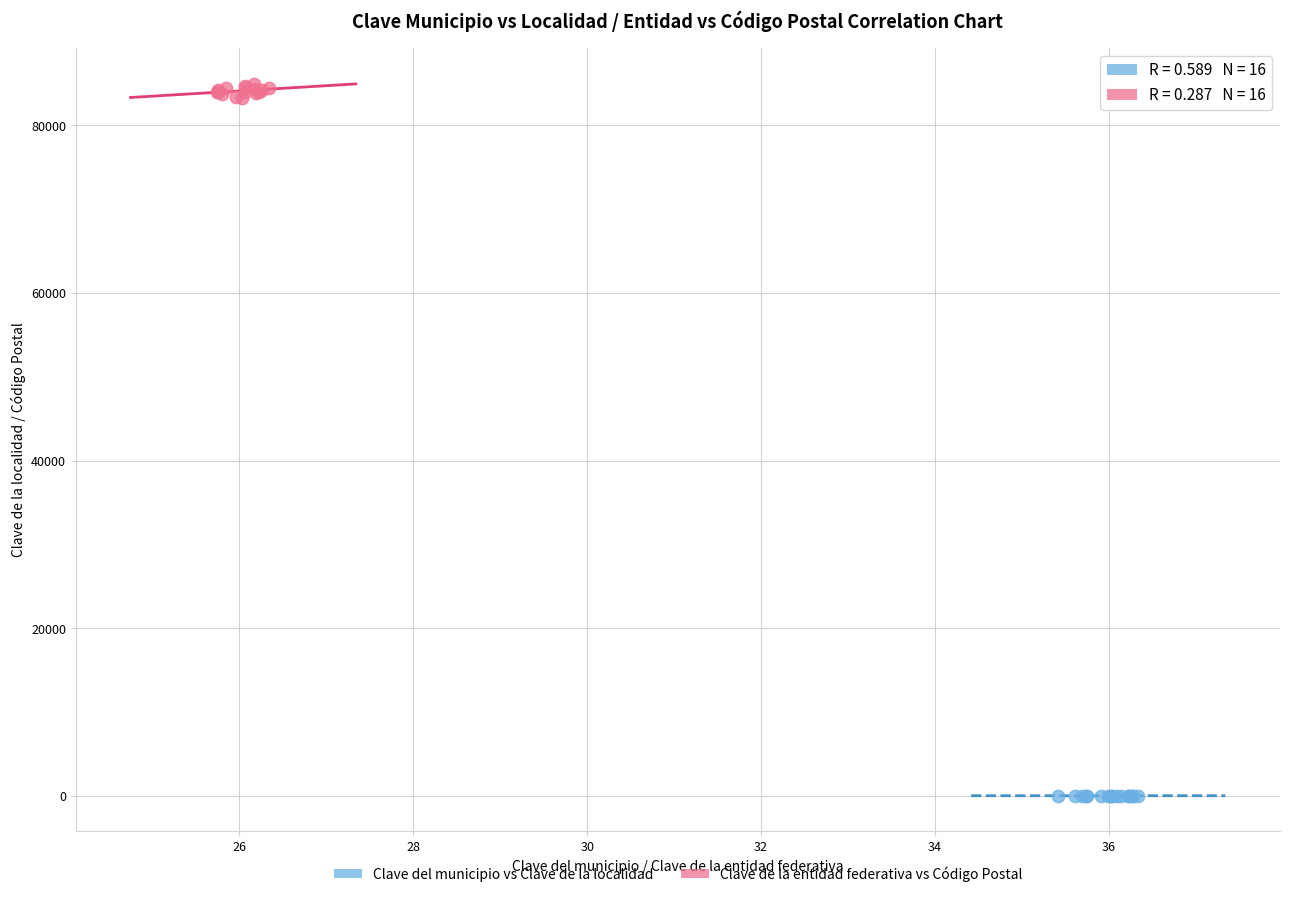

What are all the series names shown in the legend?

Clave del municipio vs Clave de la localidad, Clave de la entidad federativa vs Código Postal